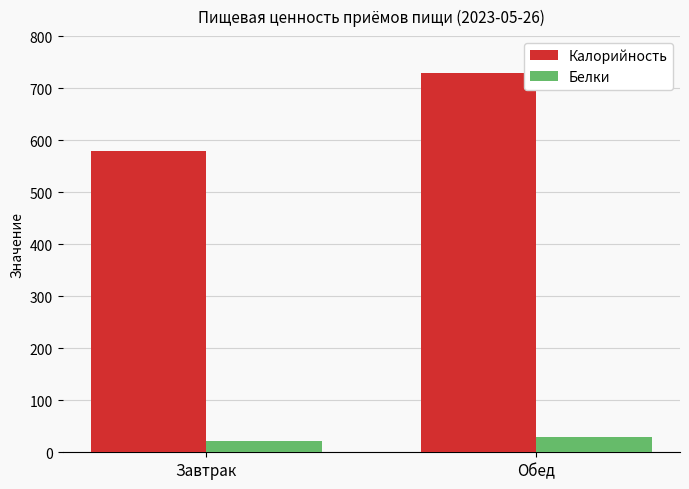

Where is Белки nearest to the value 25?

Завтрак